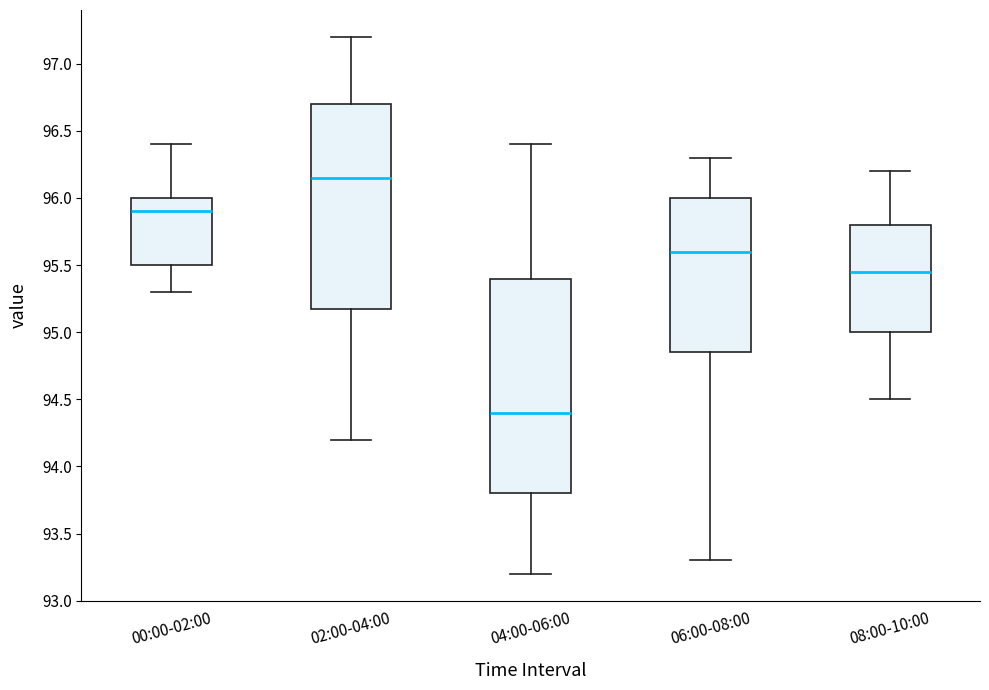

Comparing the boxes themselves (not the whiskers), which one is the tallest?

04:00-06:00